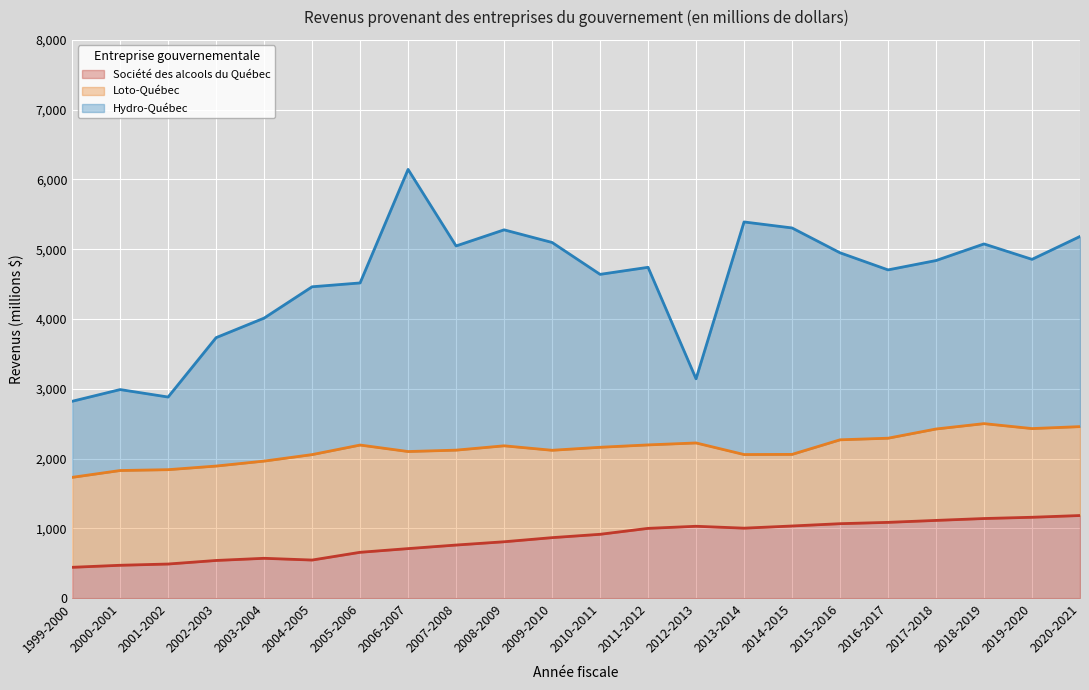

Reading left to right, what are all the values shown in this chart?

Société des alcools du Québec: 442	471	489	540	571	546	657	710	761	808	867	915	1000	1030	1003	1034	1067	1086	1114	1141	1159	1184
Loto-Québec: 1289	1358	1352	1353	1393	1511	1537	1391	1360	1375	1252	1247	1196	1194	1055	1026	1202	1206	1310	1360	1271	1274
Hydro-Québec: 1090	1160	1041	1840	2049	2405	2323	4043	2926	3095	2978	2478	2545	919	3333	3245	2680	2412	2414	2575	2425	2725